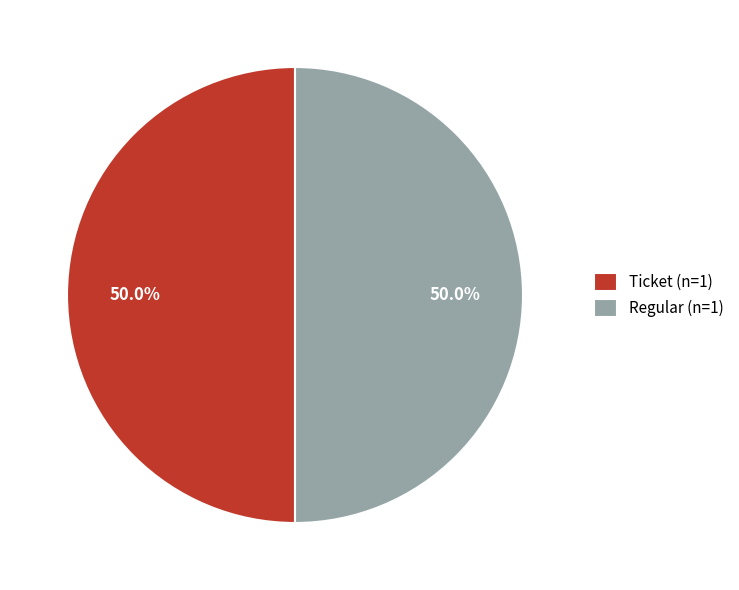

Count the number of slices in the pie.

2